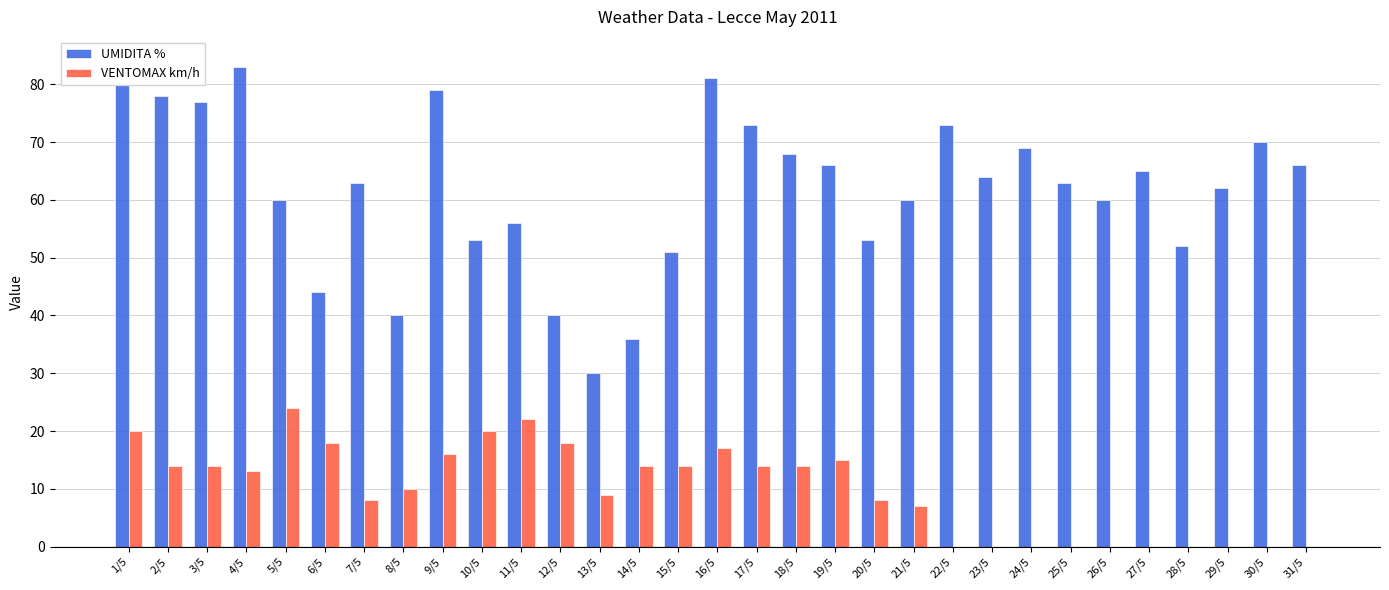

What is the label of the 11th bar from the left?

11/5